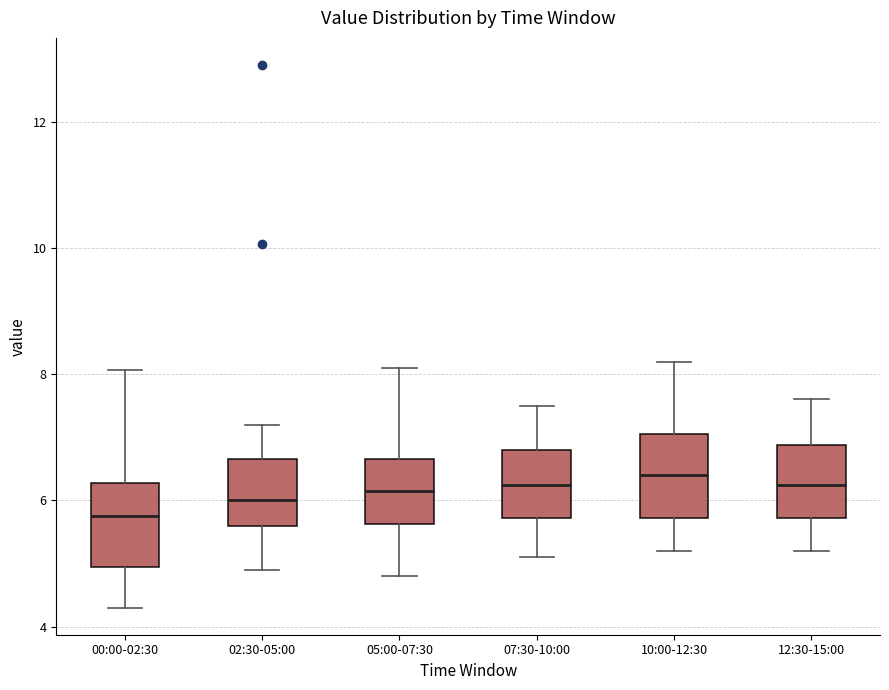

Which box's median line is the lowest?

00:00-02:30